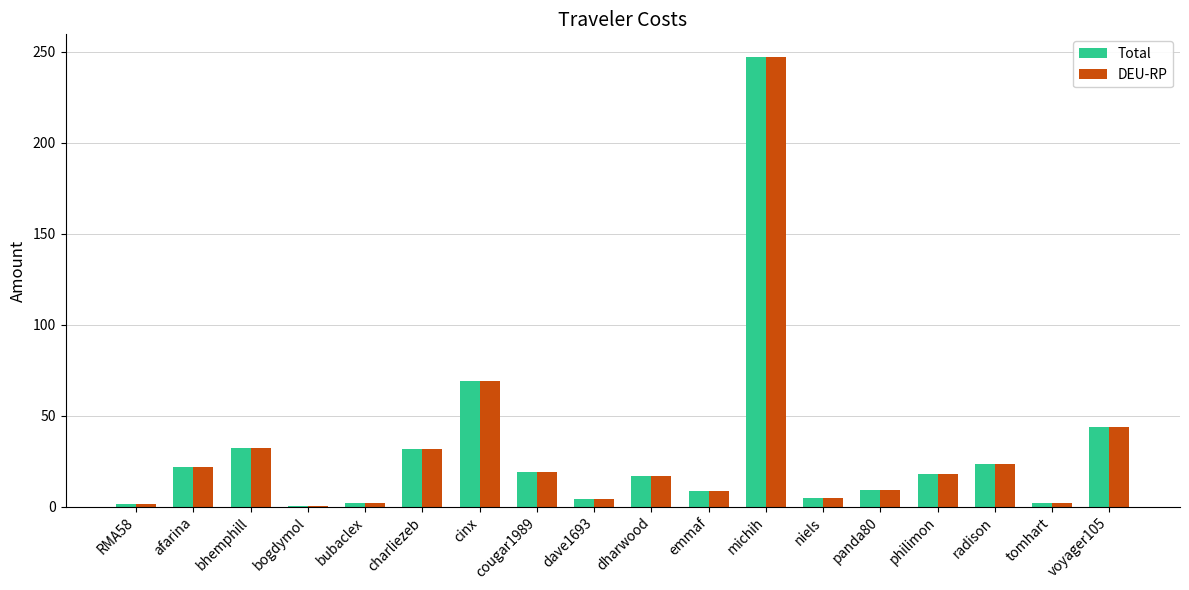

The value of Total at niels is 4.8. True or false?

True